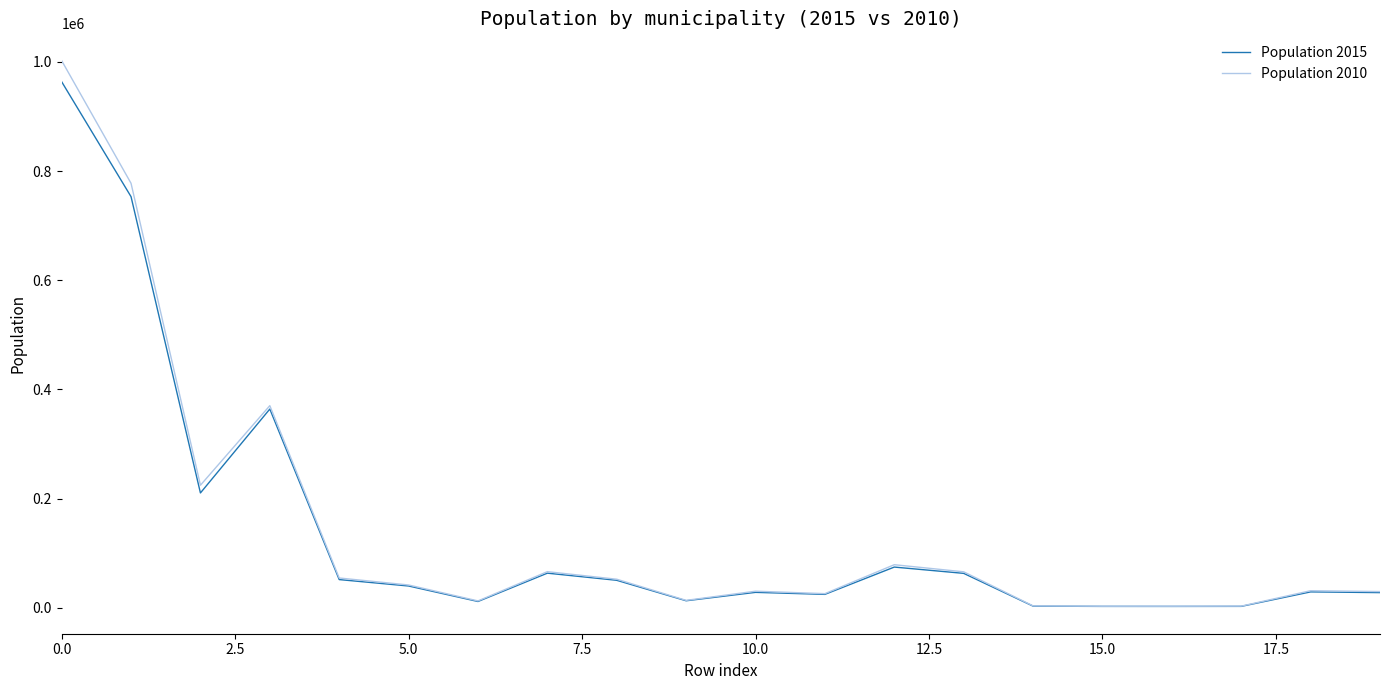

Does the chart display data point markers on the line(s)?

No